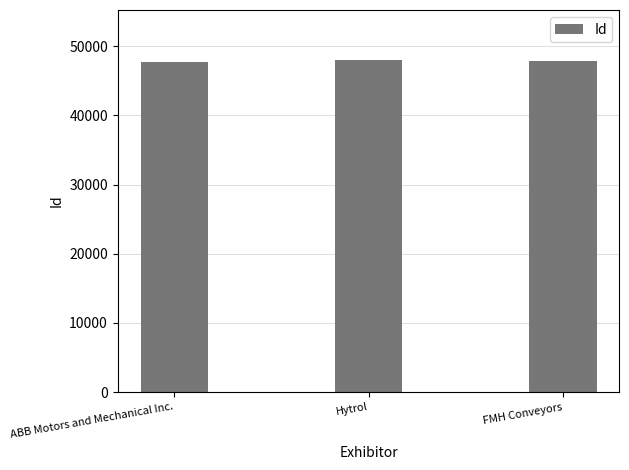

What value does the data have at Hytrol?

48017